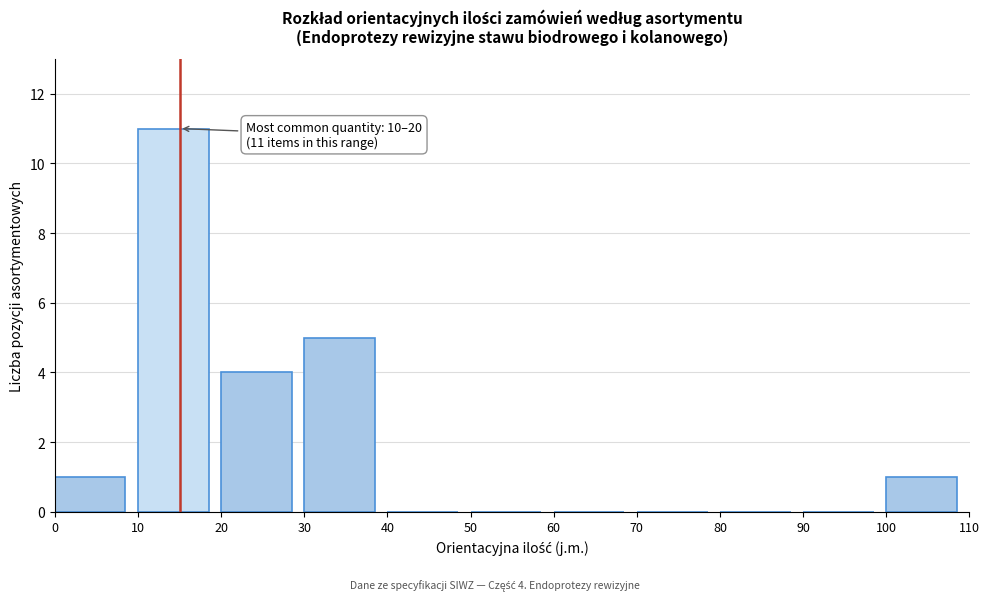

Which range on the x-axis has the tallest bar?

10 to 20